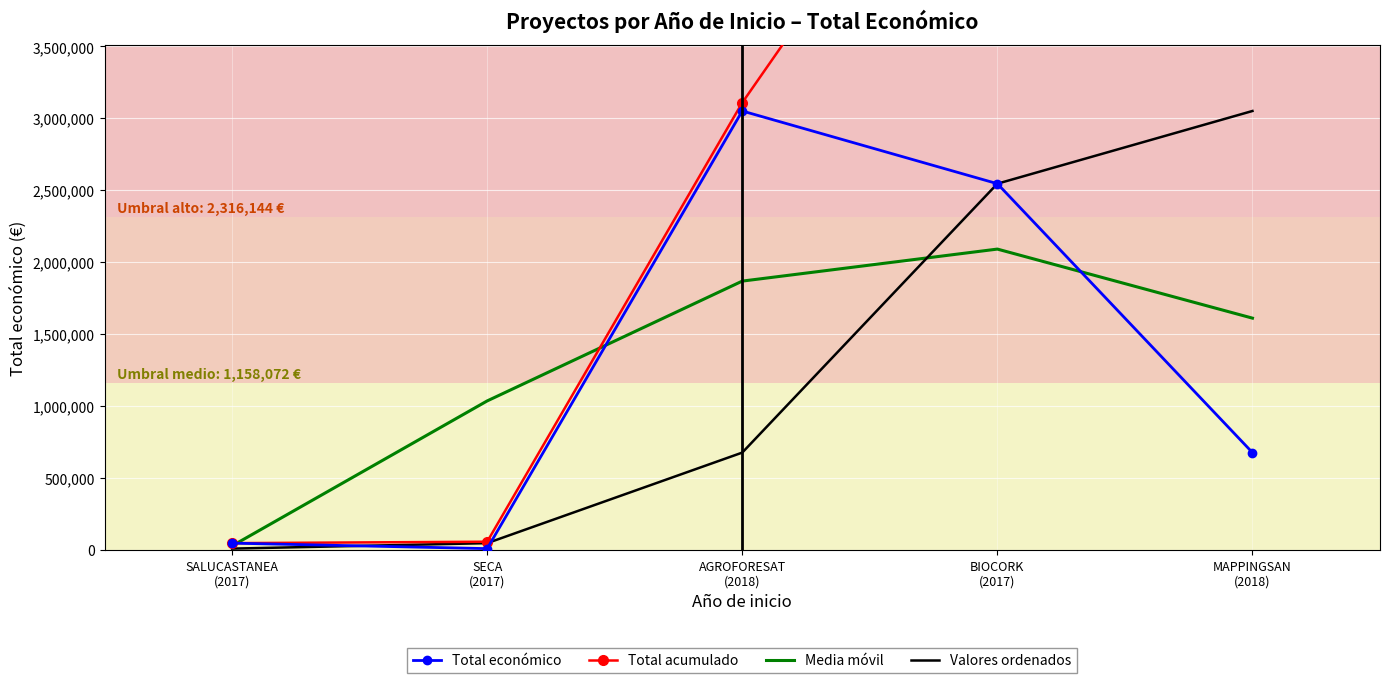

What is the difference between the second highest and second lowest values in the Total acumulado series?

5597856.0